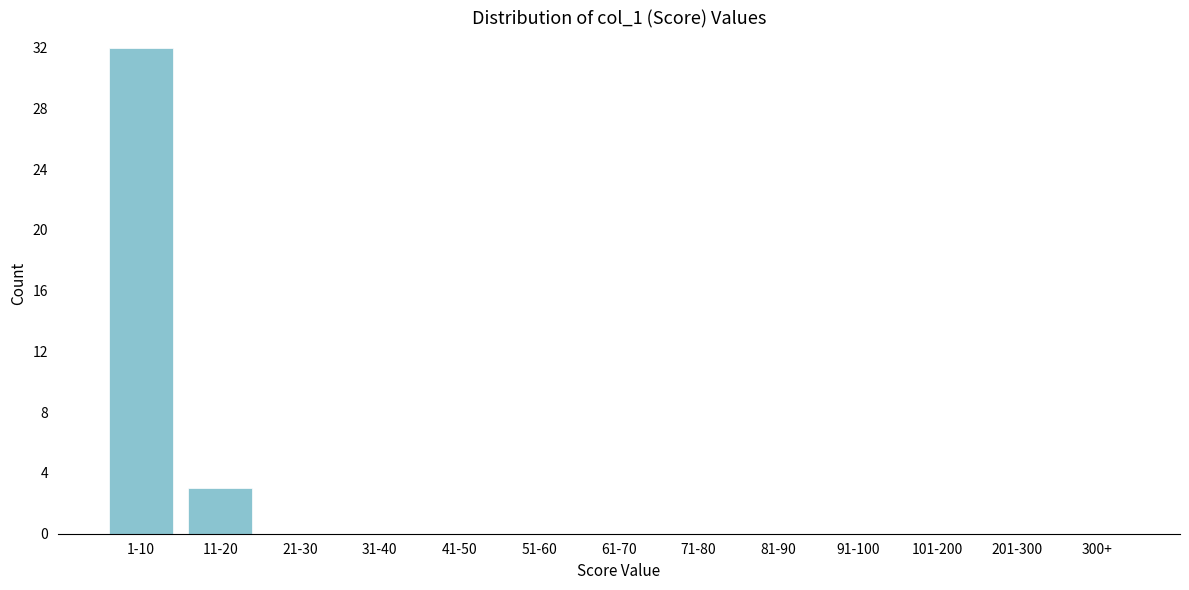

Reading left to right, what are all the values shown in this chart?

1-10=32	11-20=3	21-30=0	31-40=0	41-50=0	51-60=0	61-70=0	71-80=0	81-90=0	91-100=0	101-200=0	201-300=0	300+=0